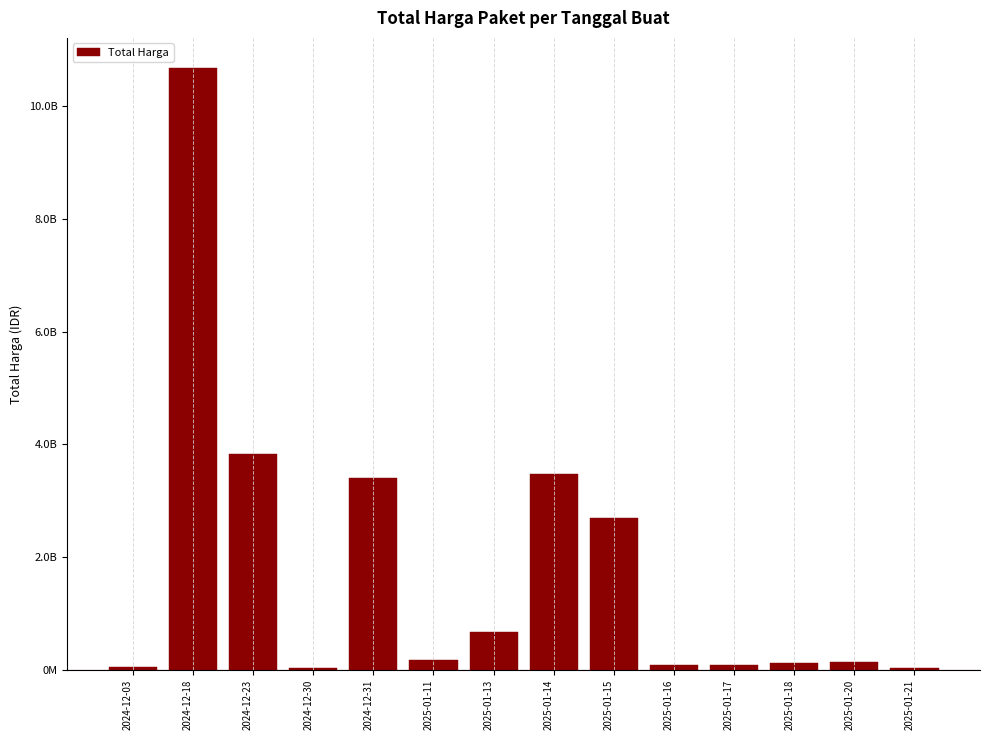

Which category has the highest value across all series?

2024-12-18